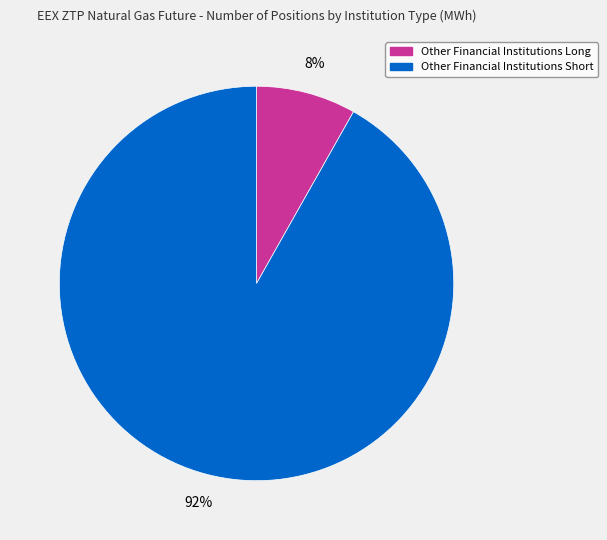

Does Other Financial Institutions Short represent more than half of the total?

Yes